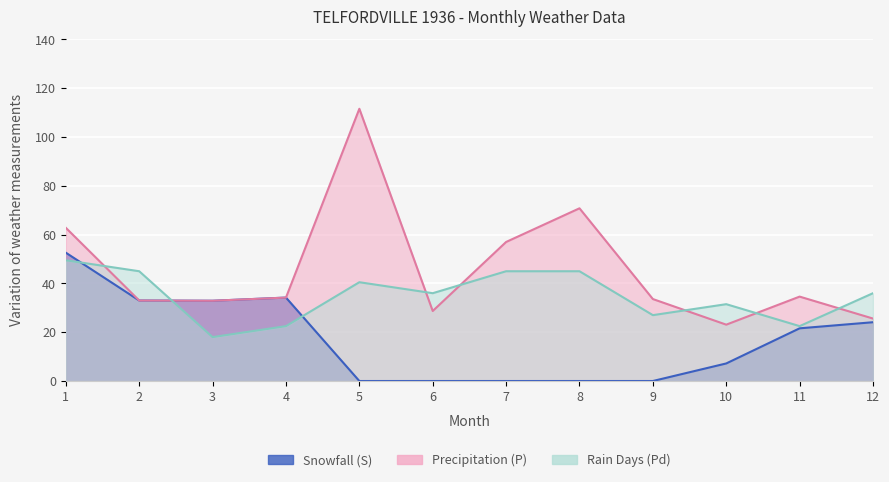

How many times do Precipitation (P) and Rain Days (Pd) cross each other?

7